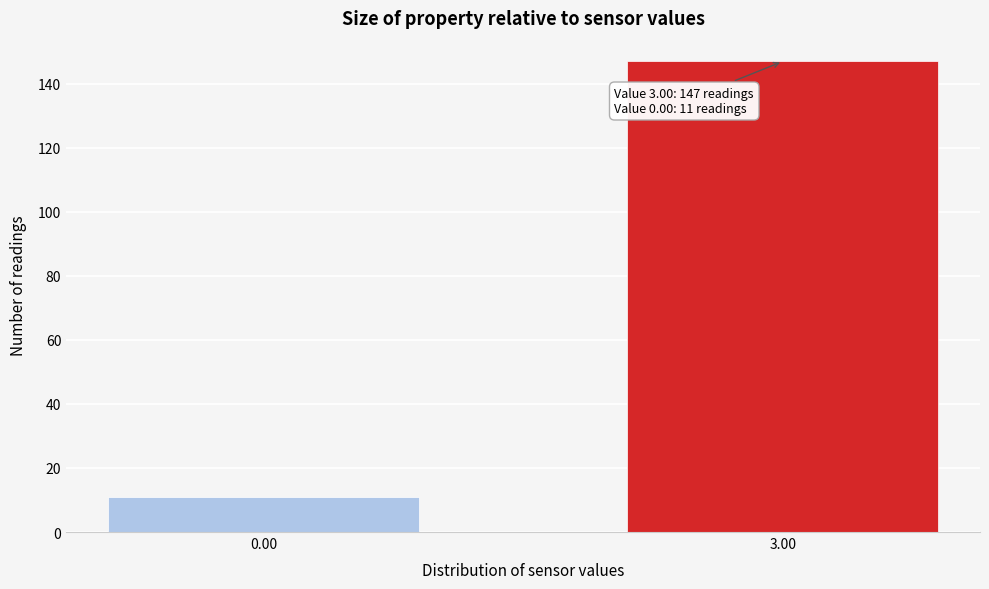

Reading right to left, transcribe all the data shown in this chart.

3.00=147	0.00=11